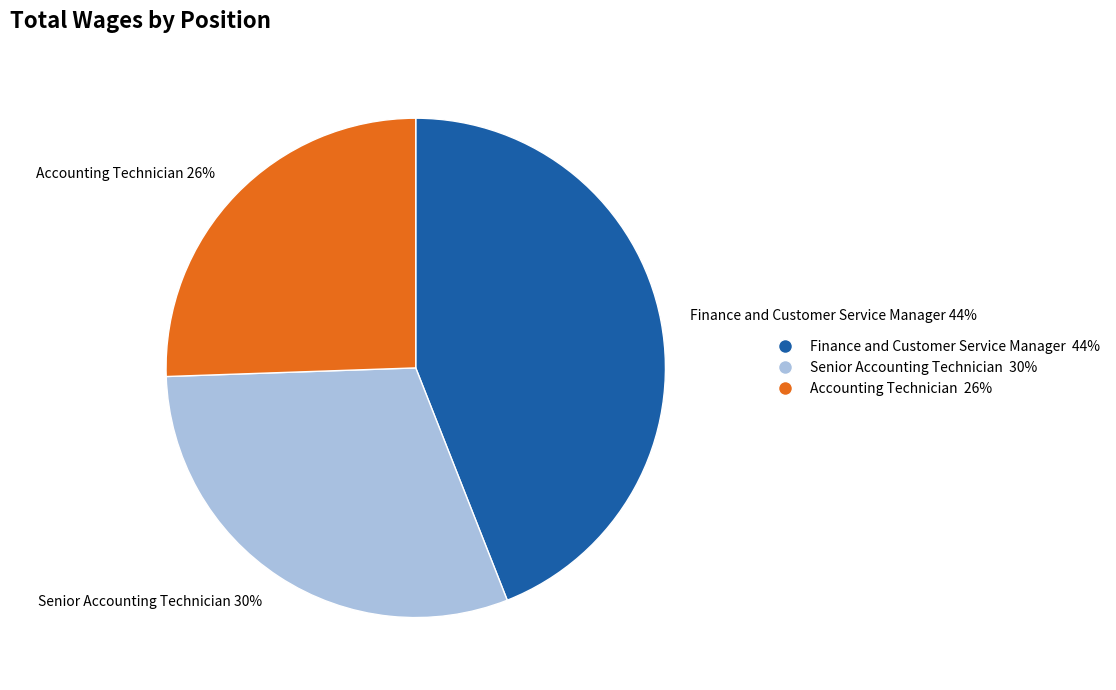

Is the sum of Finance and Customer Service Manager and Senior Accounting Technician greater than half?

Yes